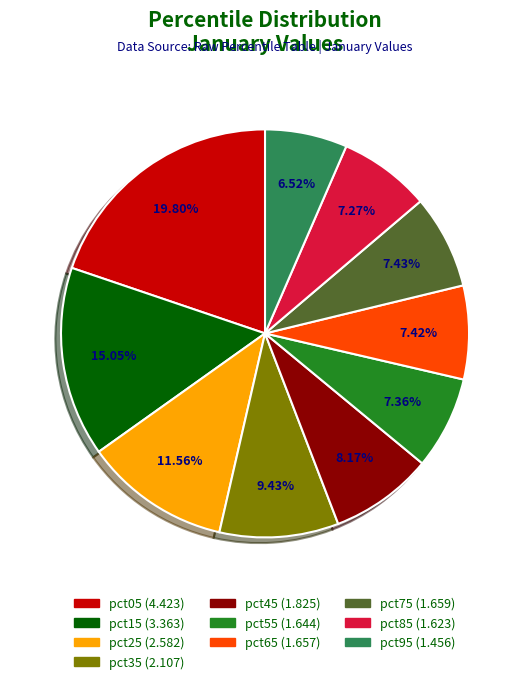

Which has a higher value, pct85 or pct95?

pct85